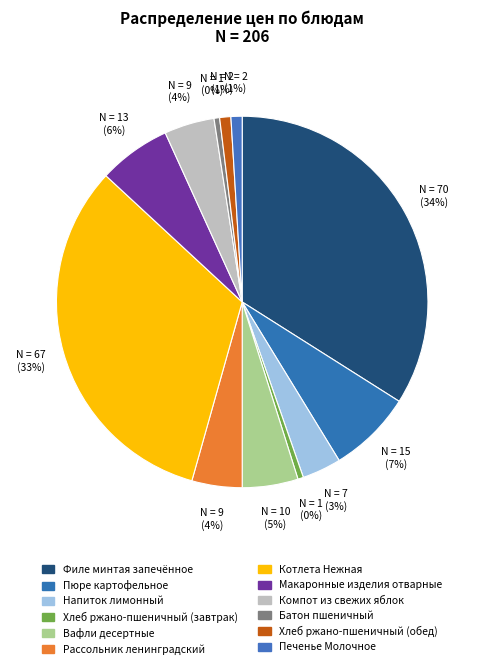

How much of the chart is everything except Напиток лимонный?

96.6%